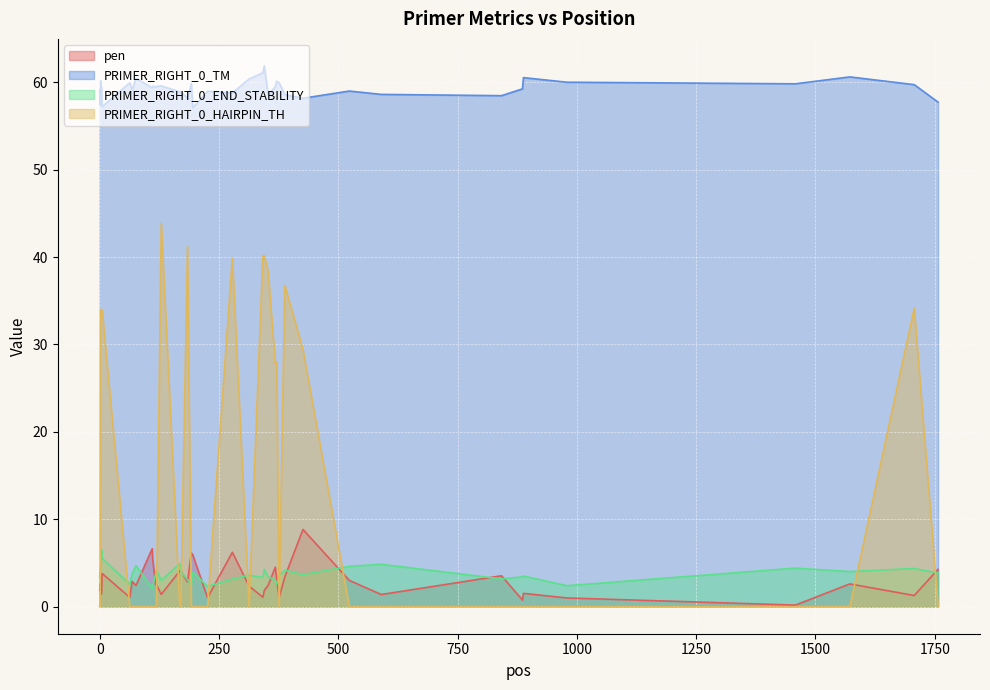

Where is the first local minimum for PRIMER_RIGHT_0_END_STABILITY?

63